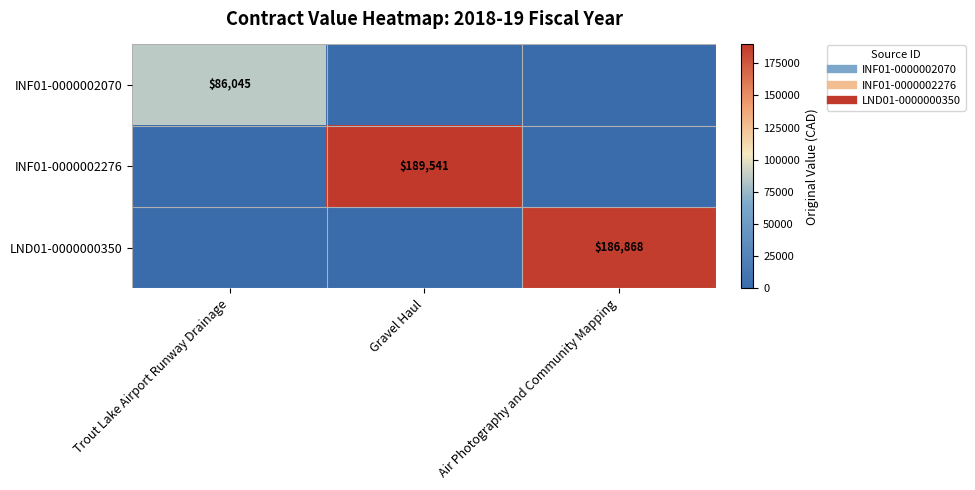

Where is INF01-0000002276 nearest to the value 94770?

Trout Lake Airport Runway Drainage